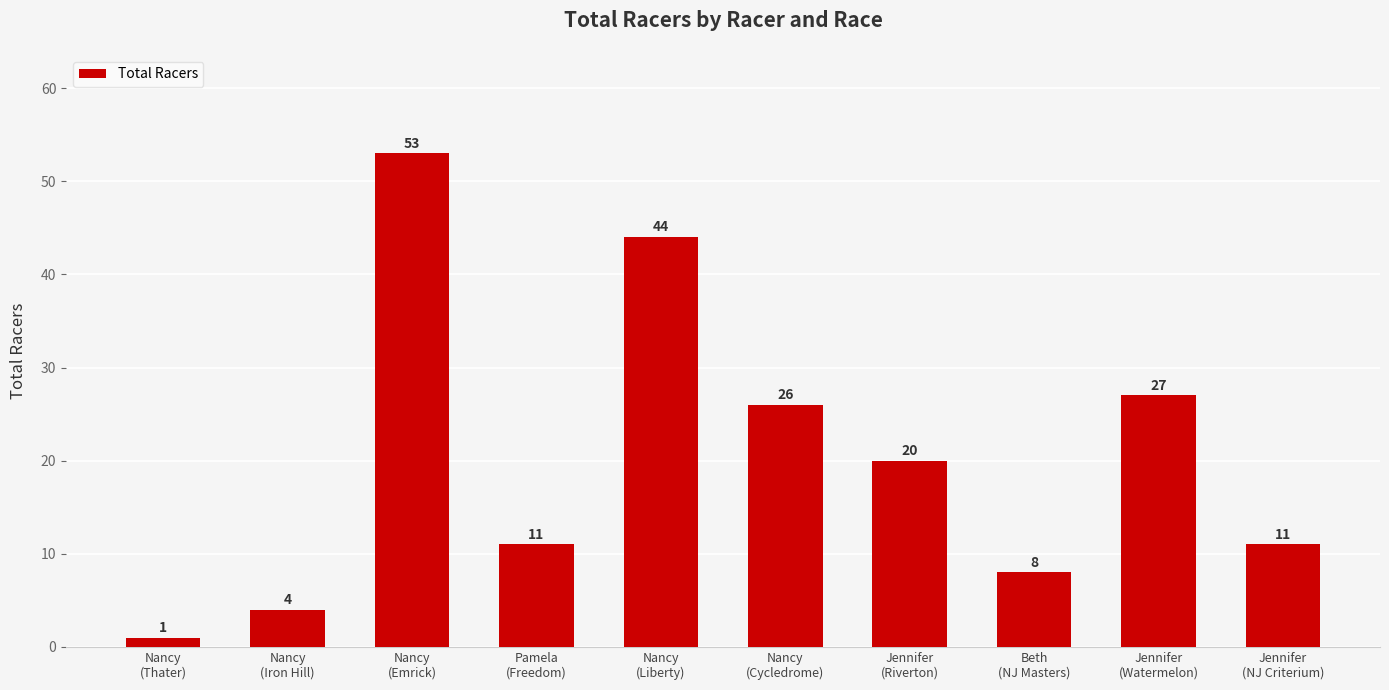

What is the greatest value displayed?

53